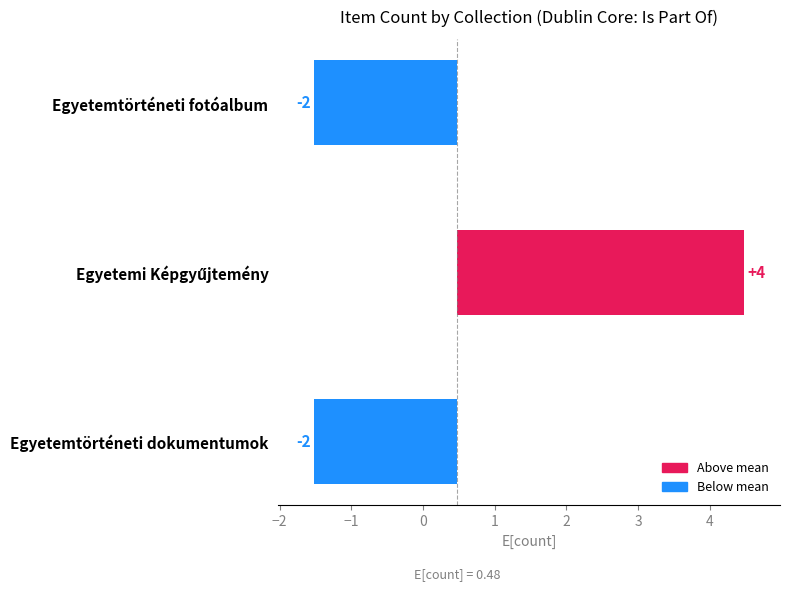

Is it true that the value at Egyetemtörténeti fotóalbum is -1?

False